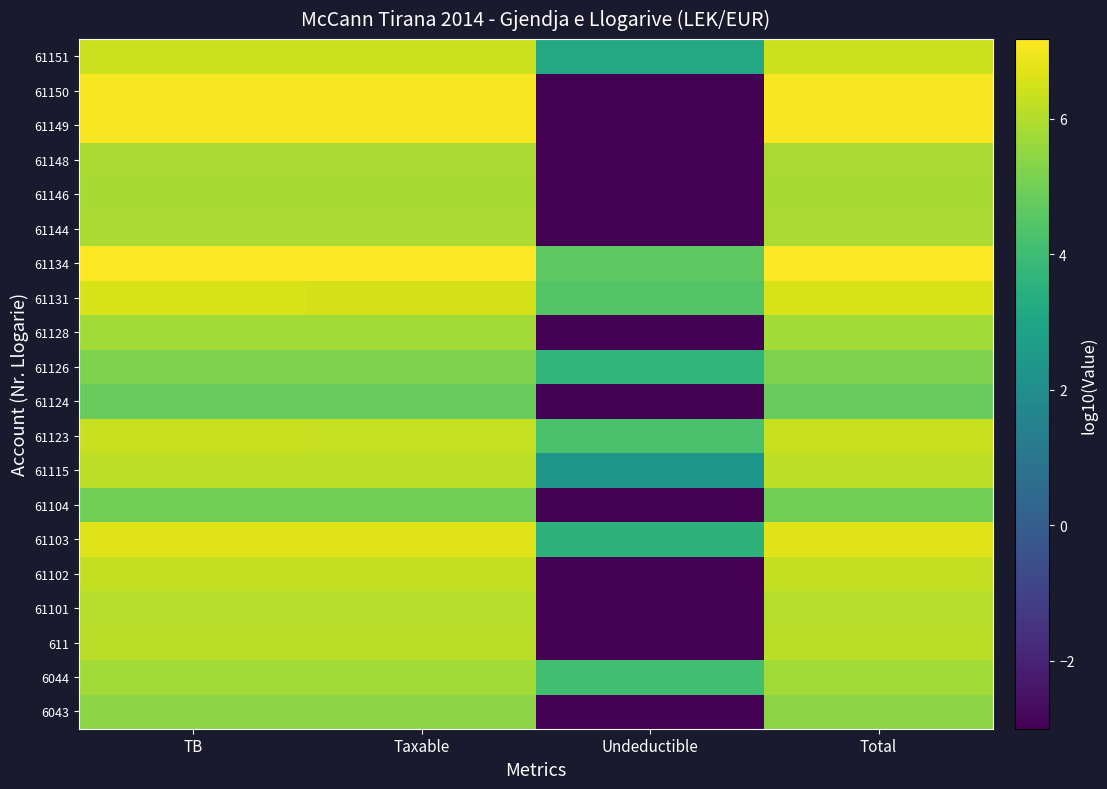

Reading left to right, what are all the values shown in this chart?

6043: TB=5.4	Taxable=5.4	Undeductible=-3.0	Total=5.4
6044: TB=5.8	Taxable=5.8	Undeductible=4.1	Total=5.8
611: TB=6.1	Taxable=6.1	Undeductible=-3.0	Total=6.1
61101: TB=6.1	Taxable=6.1	Undeductible=-3.0	Total=6.1
61102: TB=6.2	Taxable=6.2	Undeductible=-3.0	Total=6.2
61103: TB=6.7	Taxable=6.7	Undeductible=3.6	Total=6.7
61104: TB=5.0	Taxable=5.0	Undeductible=-3.0	Total=5.0
61115: TB=6.2	Taxable=6.2	Undeductible=2.4	Total=6.2
61123: TB=6.3	Taxable=6.3	Undeductible=4.3	Total=6.3
61124: TB=4.8	Taxable=4.8	Undeductible=-3.0	Total=4.8
61126: TB=5.2	Taxable=5.2	Undeductible=3.7	Total=5.2
61128: TB=5.8	Taxable=5.8	Undeductible=-3.0	Total=5.8
61131: TB=6.5	Taxable=6.5	Undeductible=4.4	Total=6.5
61134: TB=7.2	Taxable=7.2	Undeductible=4.6	Total=7.2
61144: TB=5.9	Taxable=5.9	Undeductible=-3.0	Total=5.9
61146: TB=5.8	Taxable=5.8	Undeductible=-3.0	Total=5.8
61148: TB=5.9	Taxable=5.9	Undeductible=-3.0	Total=5.9
61149: TB=7.1	Taxable=7.1	Undeductible=-3.0	Total=7.1
61150: TB=7.1	Taxable=7.1	Undeductible=-3.0	Total=7.1
61151: TB=6.4	Taxable=6.4	Undeductible=3.1	Total=6.4